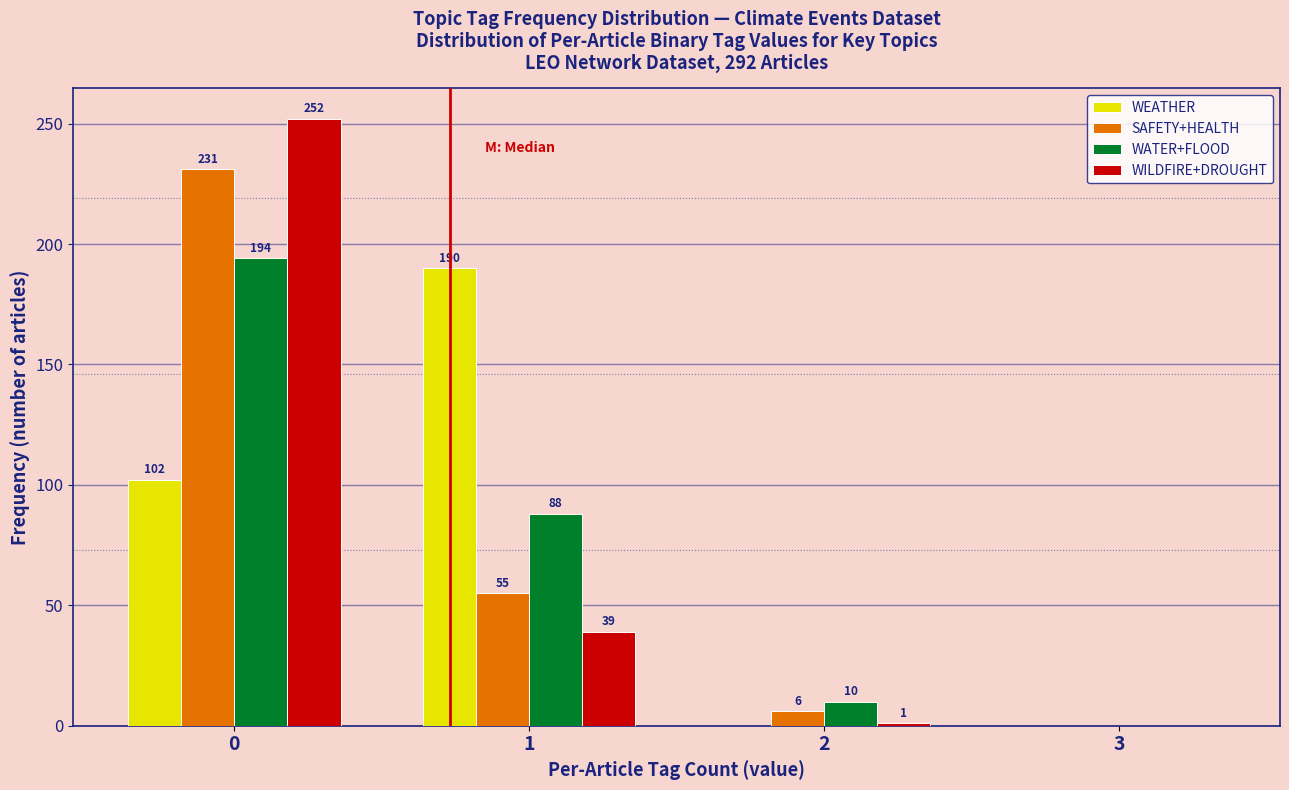

Reading left to right, transcribe all the data shown in this chart.

WEATHER: 0=102	1=190	2=0	3=0
SAFETY+HEALTH: 0=231	1=55	2=6	3=0
WATER+FLOOD: 0=194	1=88	2=10	3=0
WILDFIRE+DROUGHT: 0=252	1=39	2=1	3=0